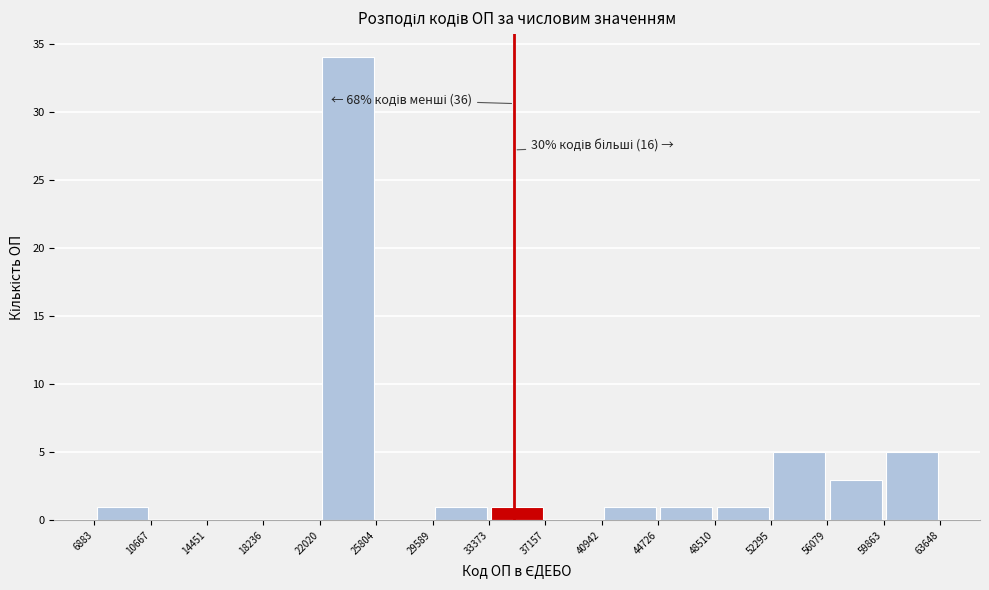

Over which range of the x-axis is the bar tallest?

22020 to 25804